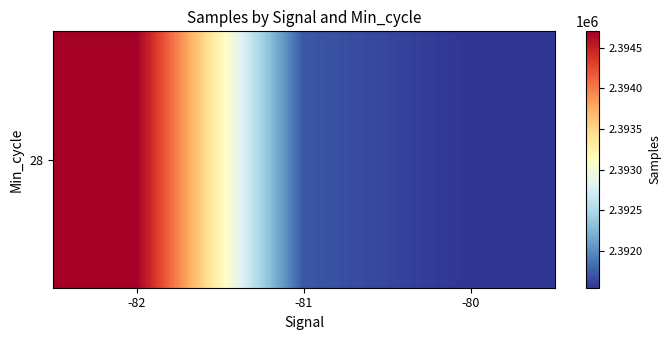

Which category has the lowest value across all series?

-80